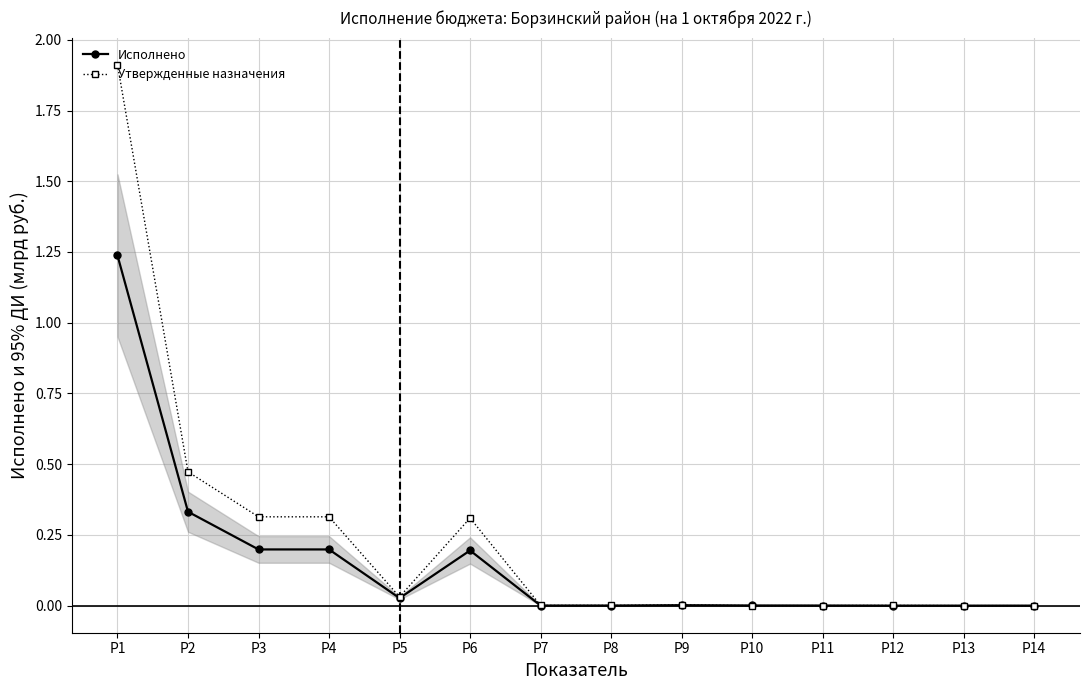

Which series has the largest range (max minus min)?

Утвержденные назначения